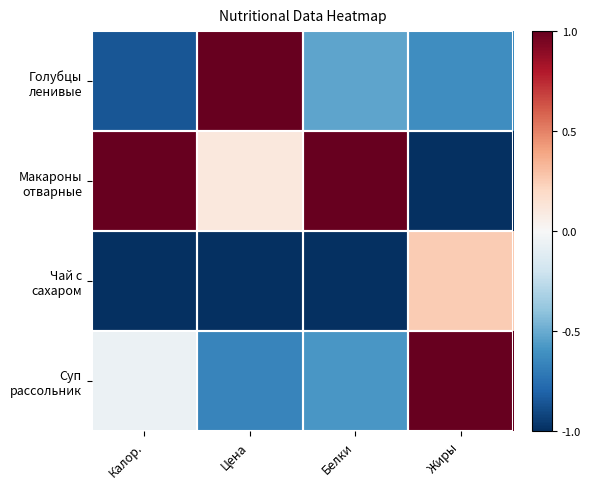

Count the number of categories in the chart.

4